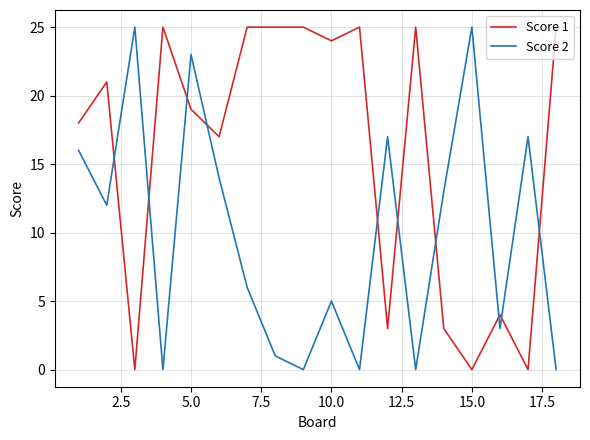

List the series in order of their overall mean, lowest first.

Score 2, Score 1